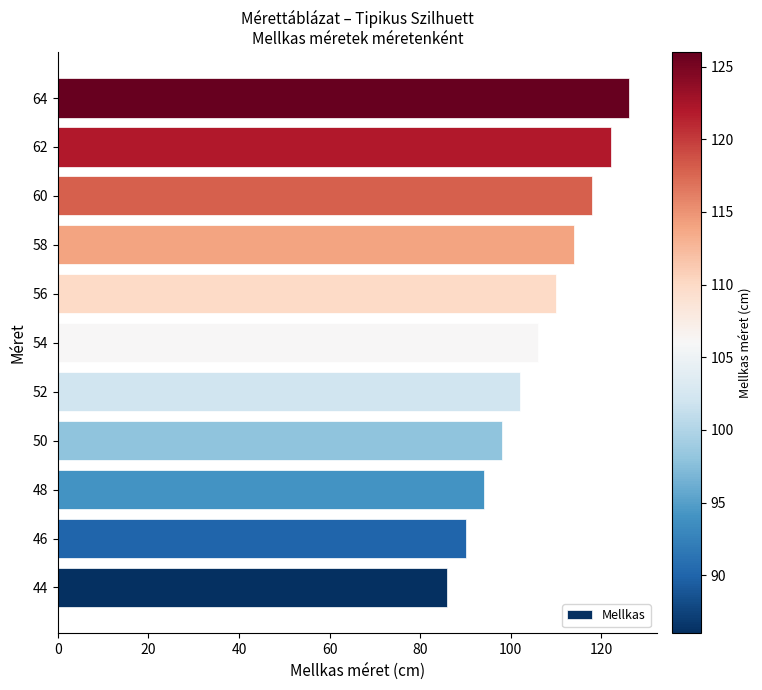

How many values are between 94 and 118?

7